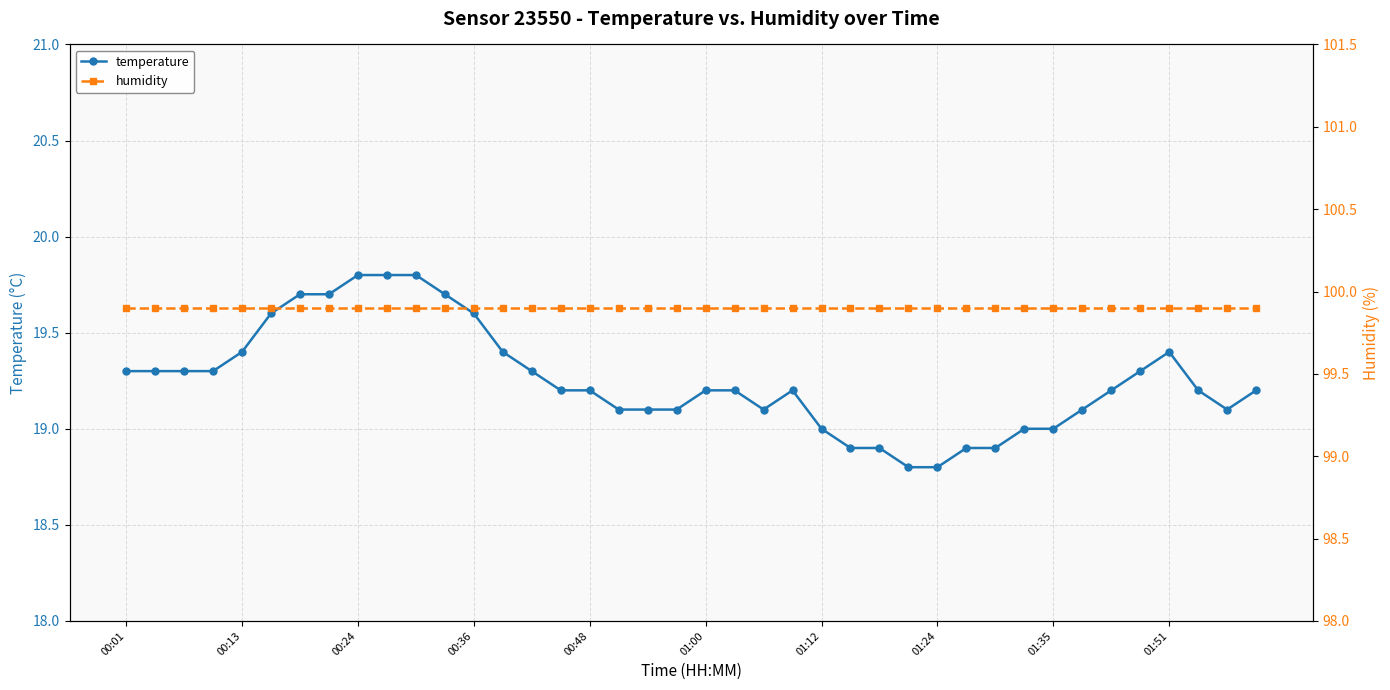

What is the smallest value displayed?

18.8